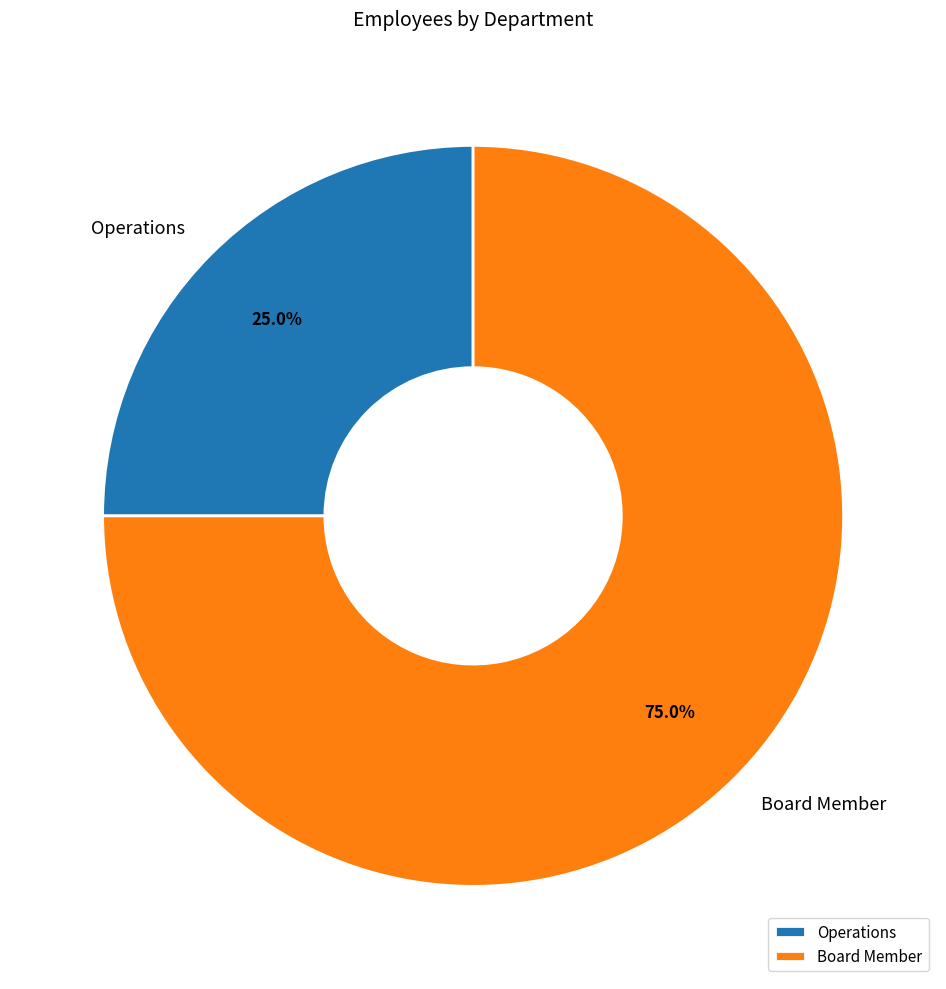

Rank the categories by value from highest to lowest.

Board Member, Operations